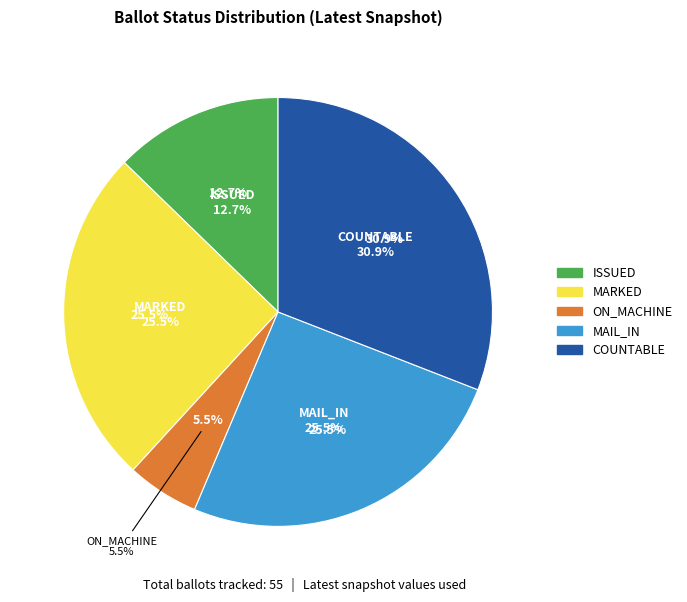

What is the total percentage of OVERSEAS and ON_MACHINE?

5.5%